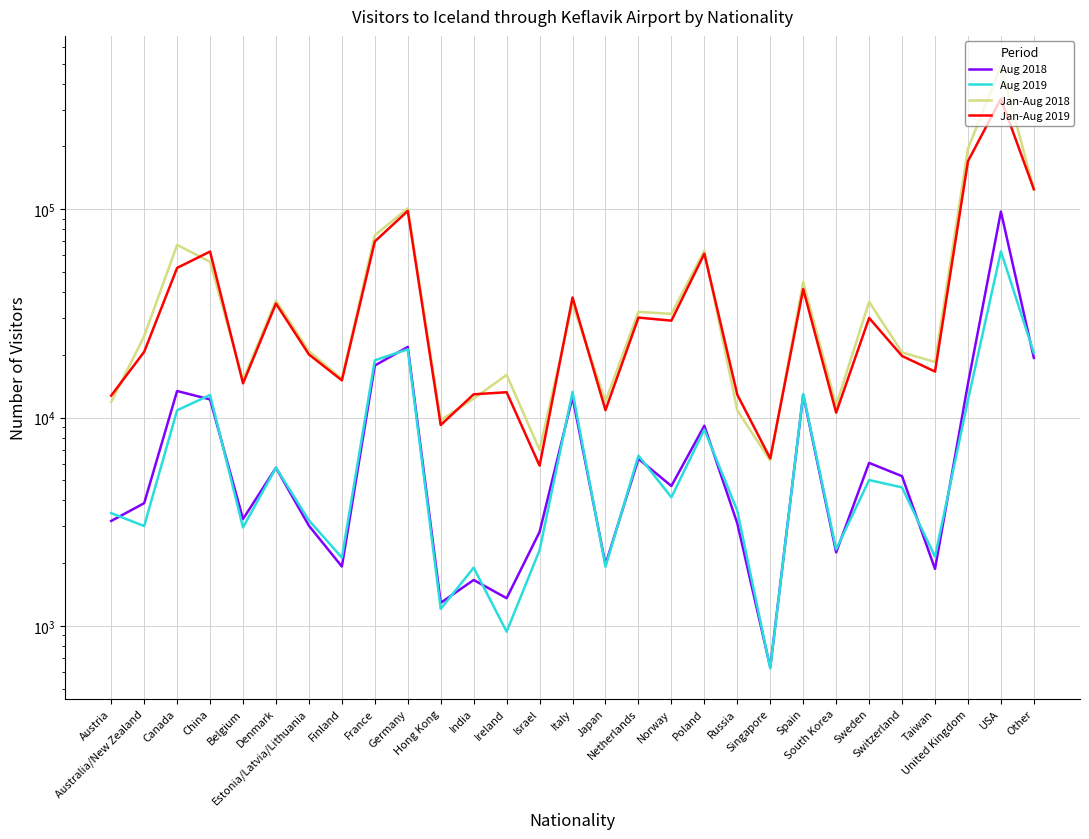

Which label corresponds to the smallest value in the chart?

Singapore